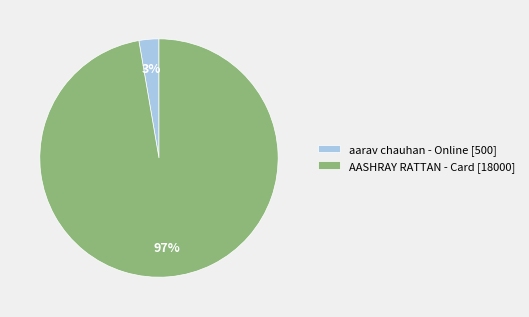

Between AASHRAY RATTAN - Card [18000] and aarav chauhan - Online [500], which is larger?

AASHRAY RATTAN - Card [18000]